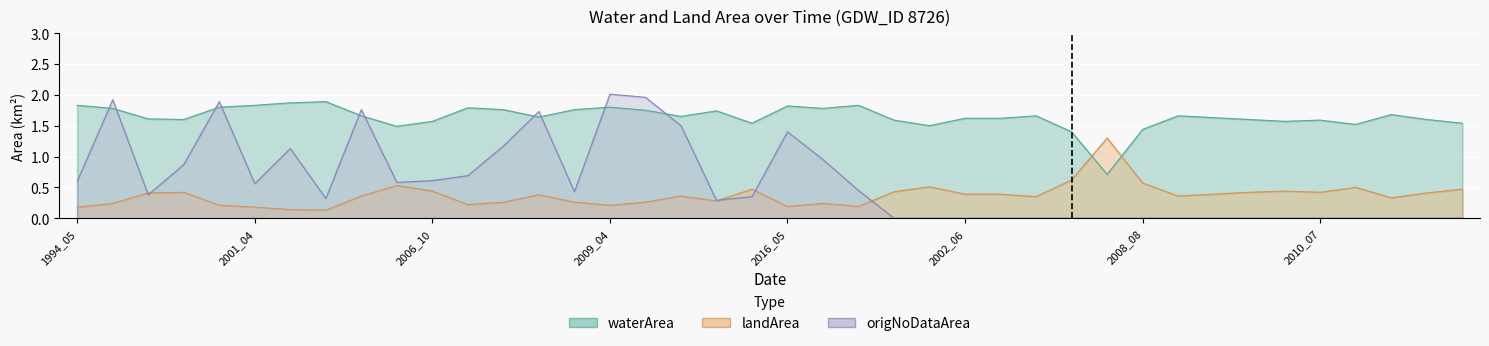

How many positive values does the origNoDataArea series have?

23